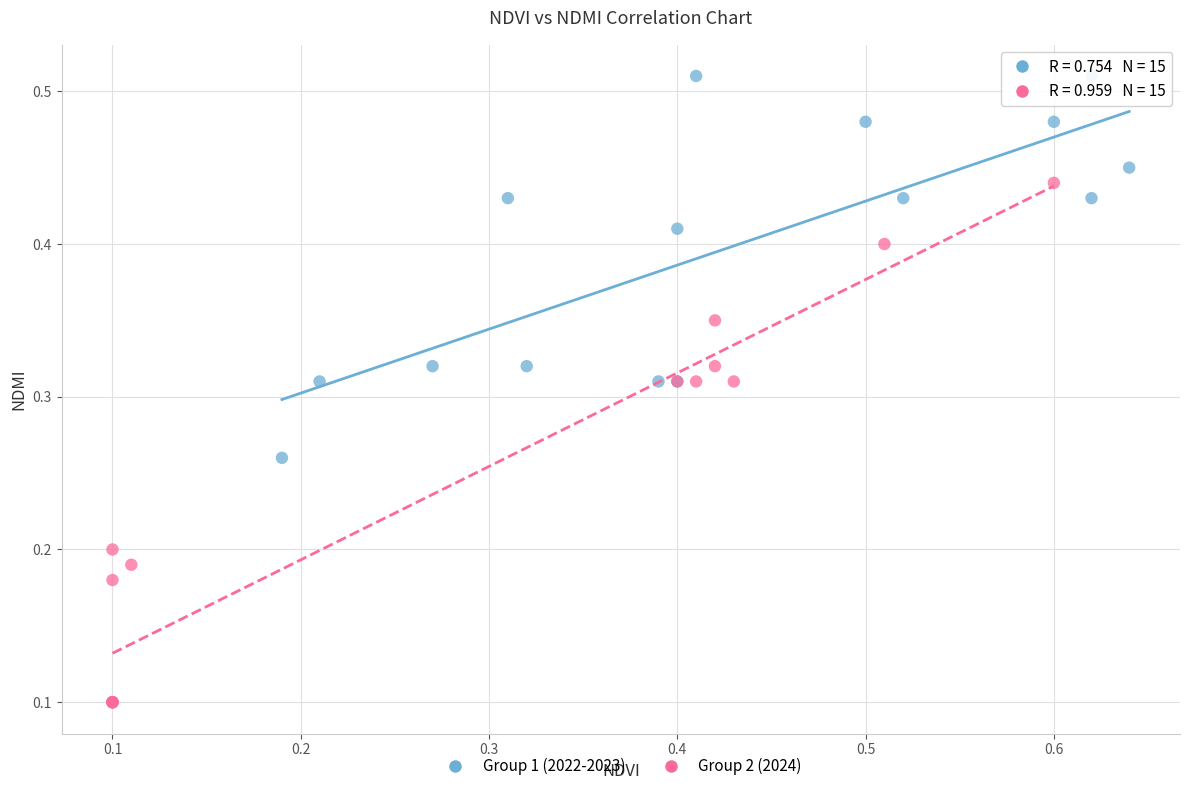

Which series contains the lowest Y value?

Group 2 (2024)